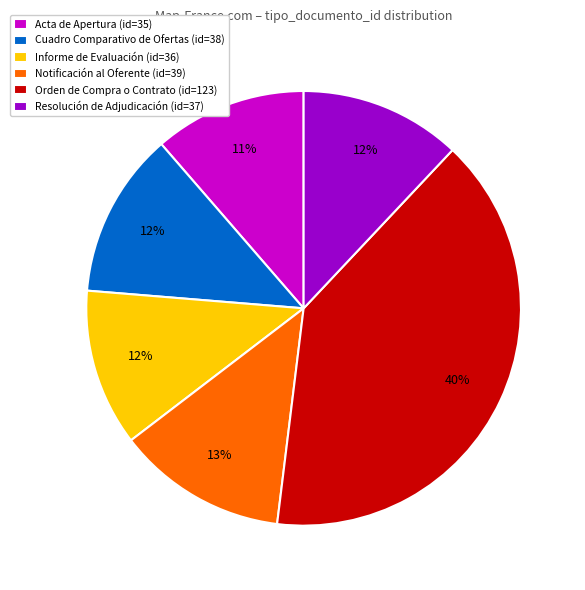

To the nearest percent, what is the difference between the largest and smallest slice percentages?

29%